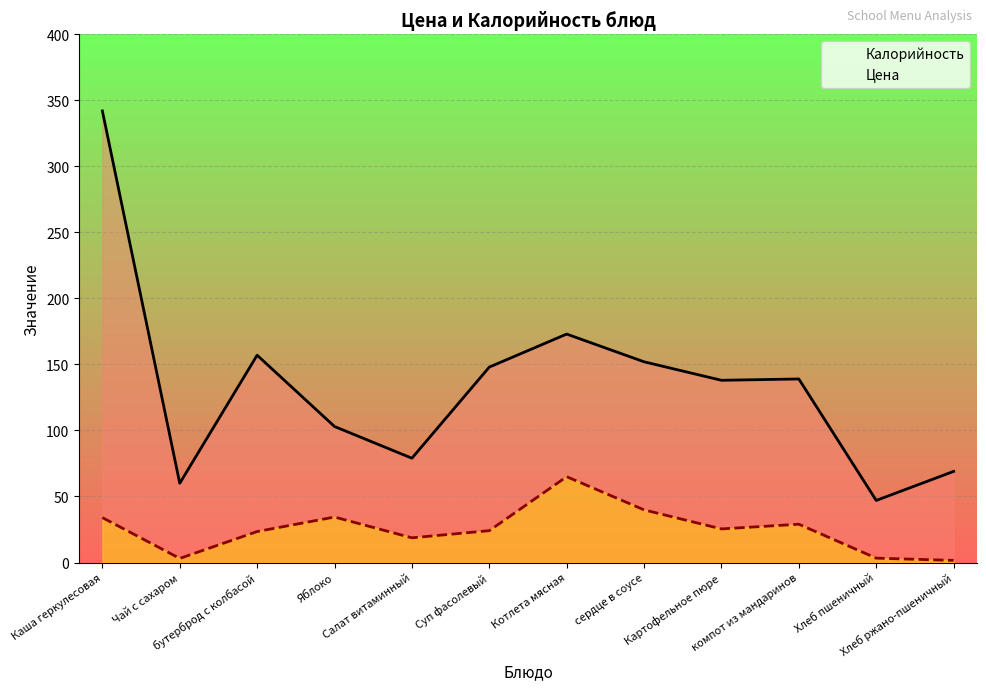

True or false: Цена and Калорийность cross at least once.

False